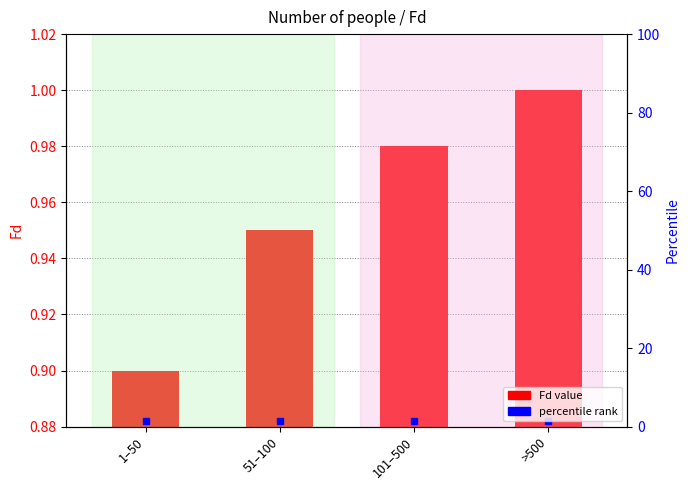

Is it true that the value at 1–50 is 0.0?

False